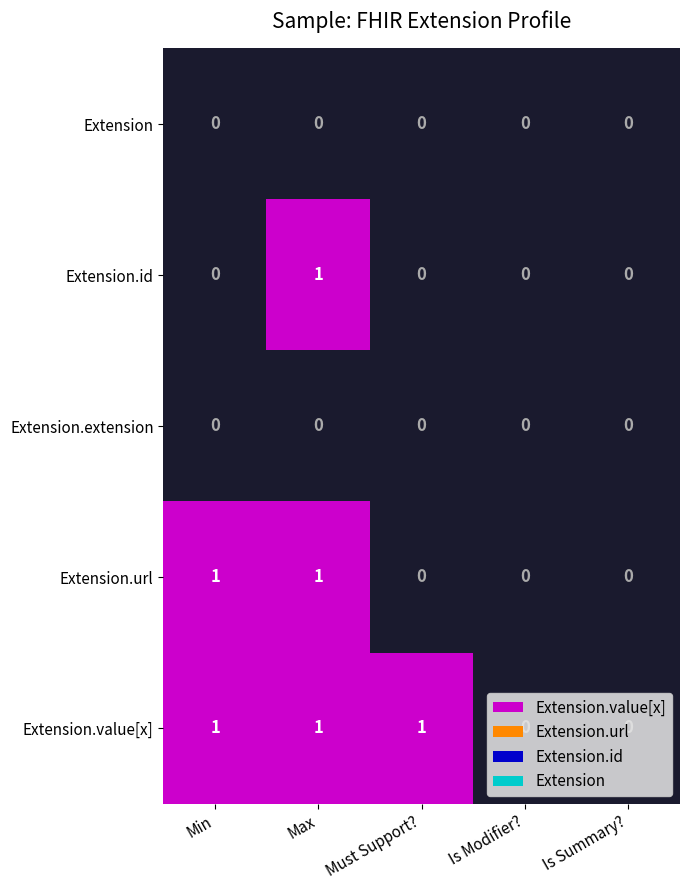

Which series changed the most between Min and Must Support??

Extension.url